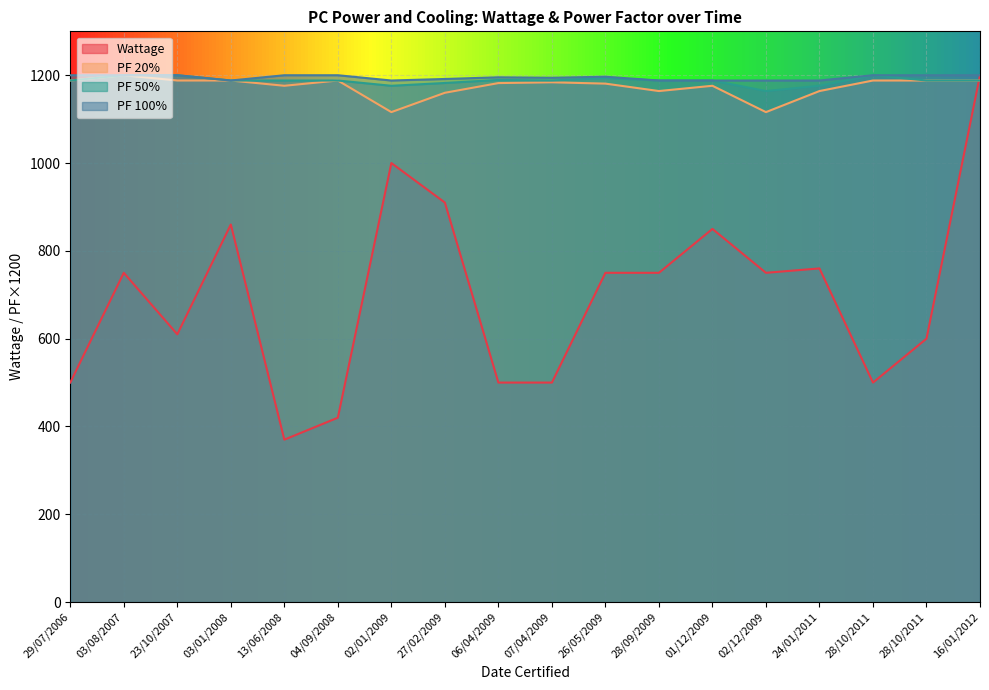

What is the sum of all Wattage values?

12580.0